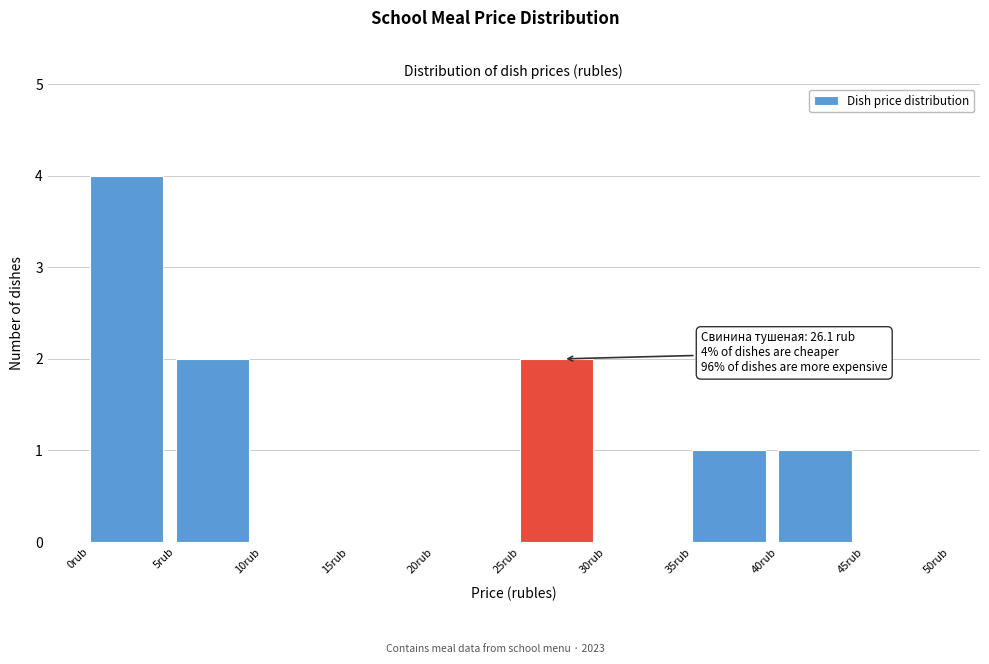

Over which range of the x-axis is the bar tallest?

0 to 5